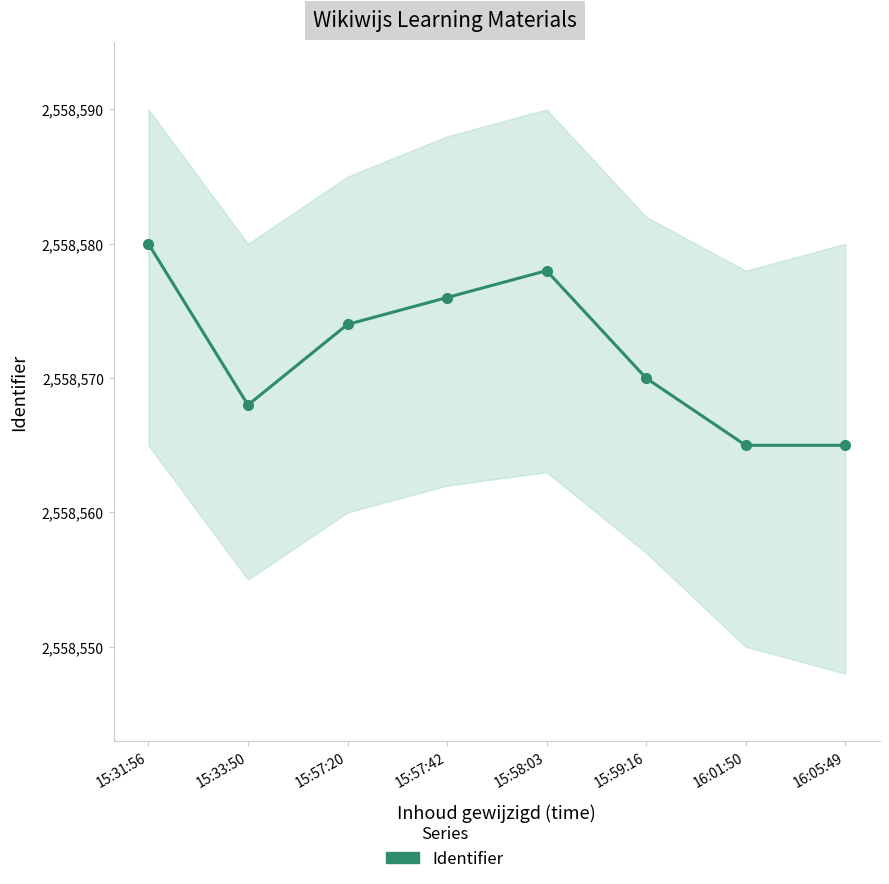

The value at 16:01:50 is 2558565. True or false?

True